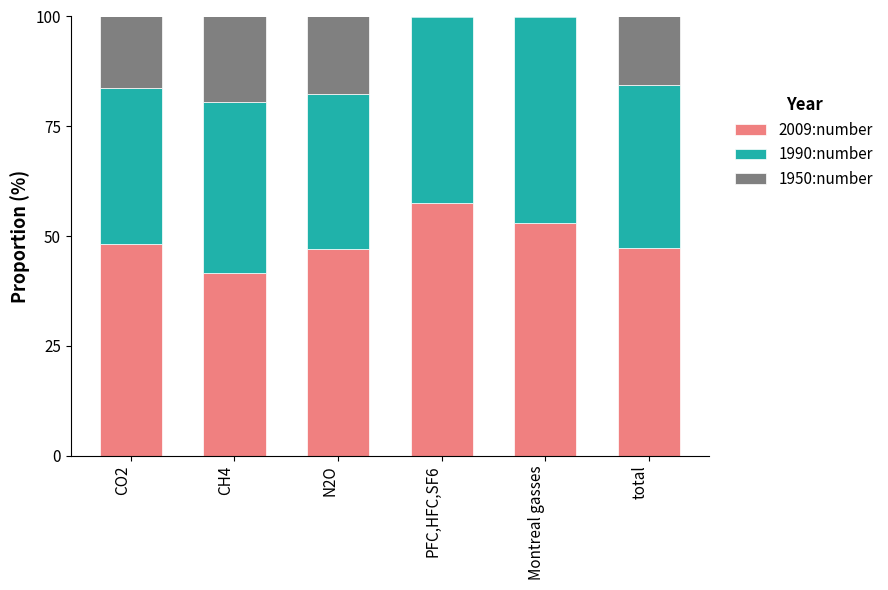

Is it true that 2009:number equals 24.6 at N2O?

False